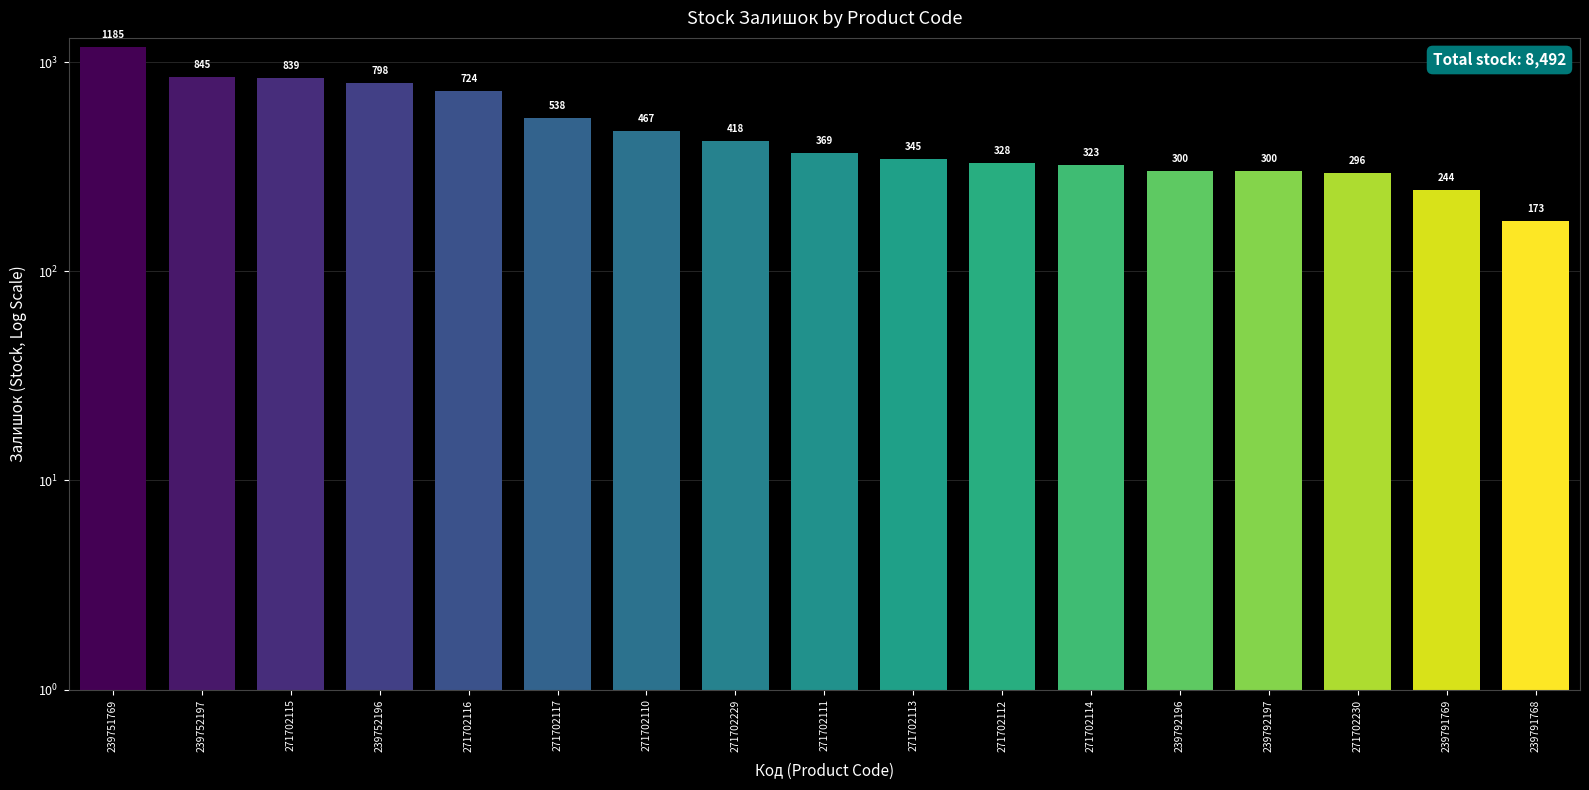

What is the change in value from 271702229 to 239791768?

-245